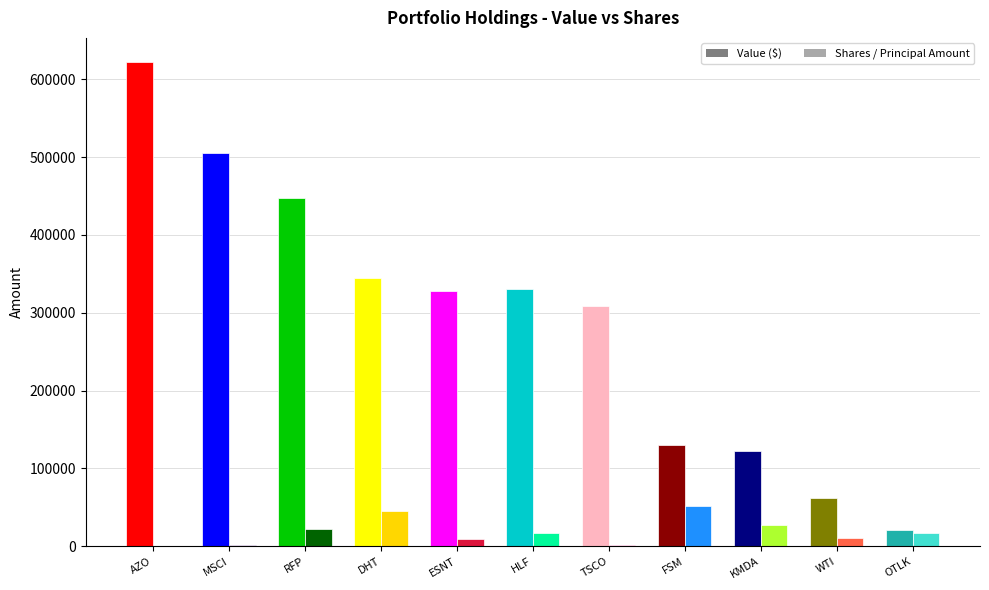

Which label corresponds to the largest value in the chart?

AZO